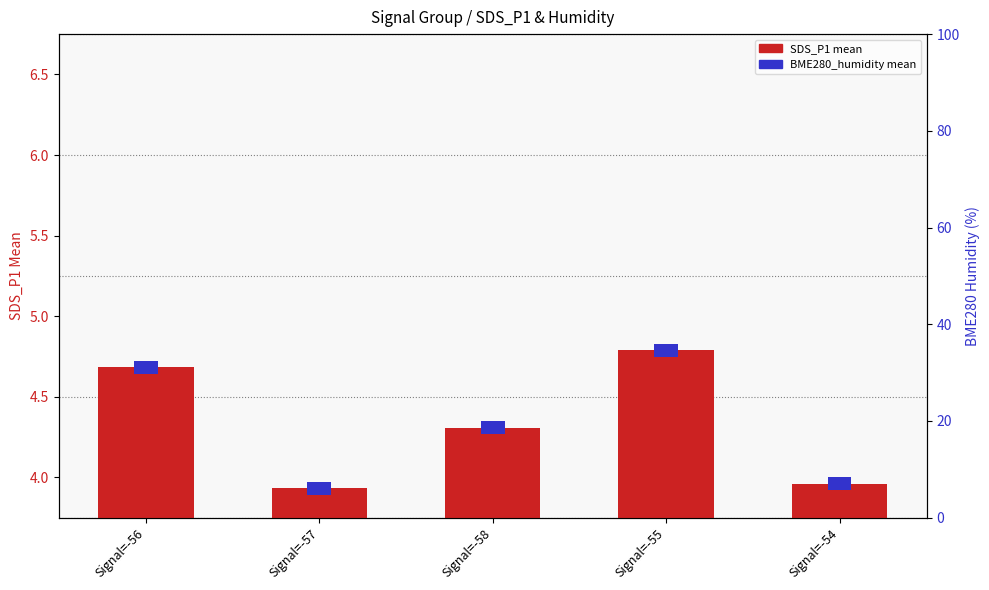

At which category does the chart reach its peak across all series?

Signal=-55